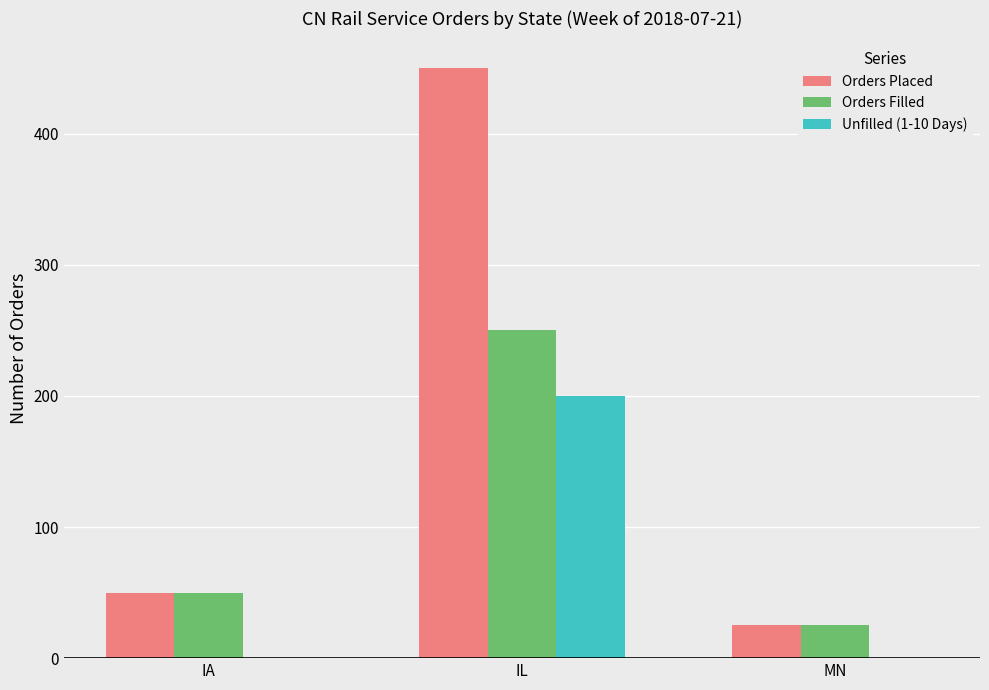

At which category is the sum across all series the highest?

IL